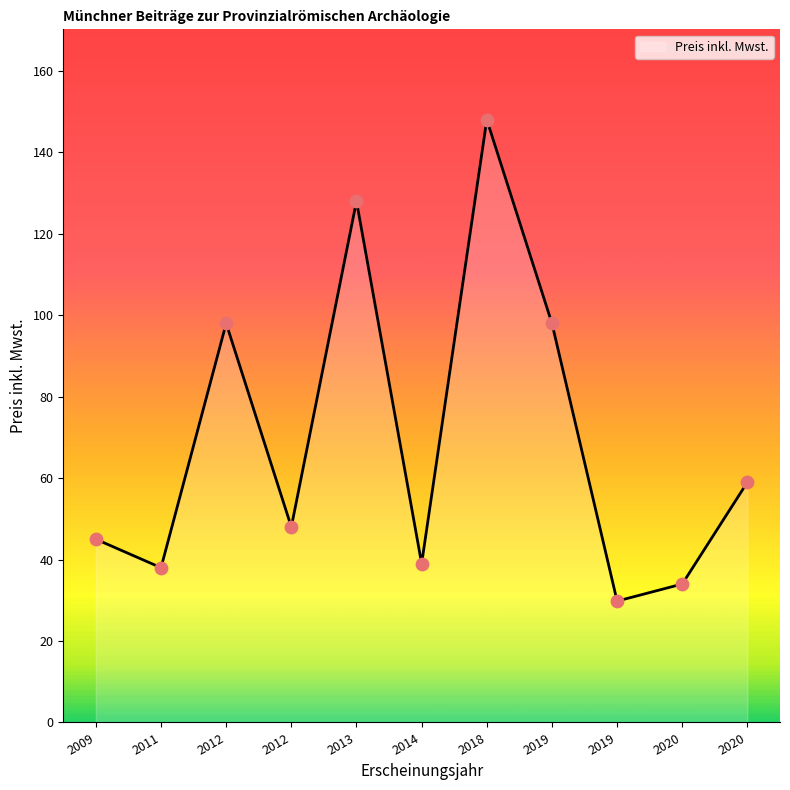

Between 2018 and 2012, which is larger?

2018